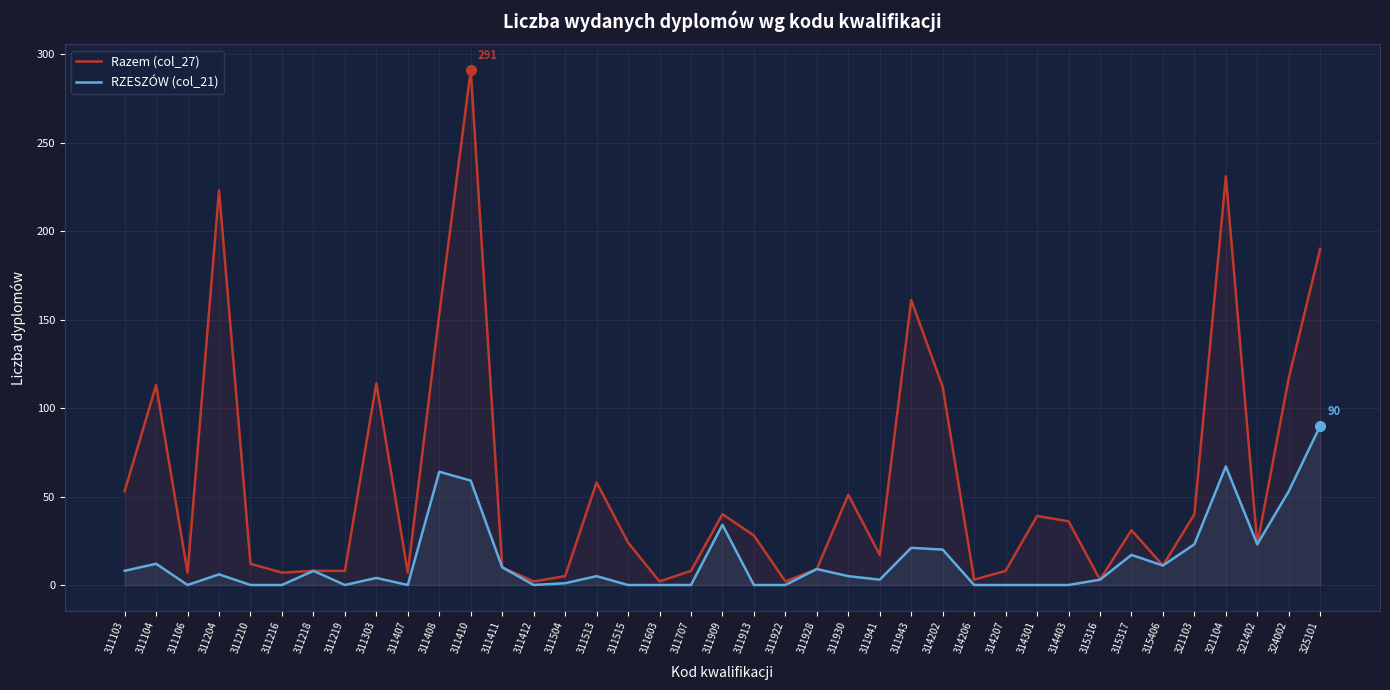

What is the total value across all series at 311943?

182